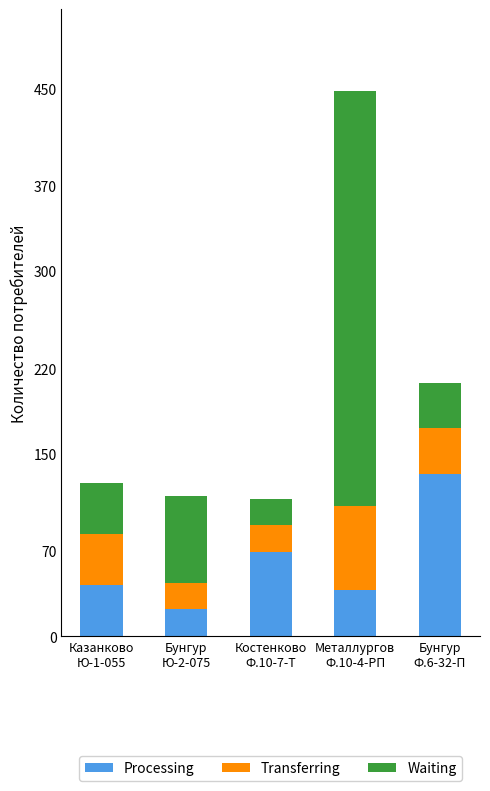

Reading left to right, what are the values for Processing?

42	22	69	38	133